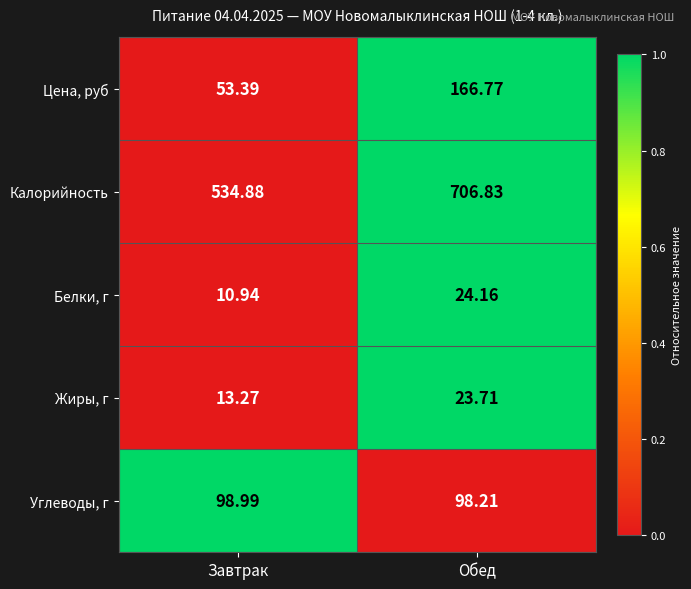

List the labels in order of Калорийность value, smallest first.

Завтрак, Обед